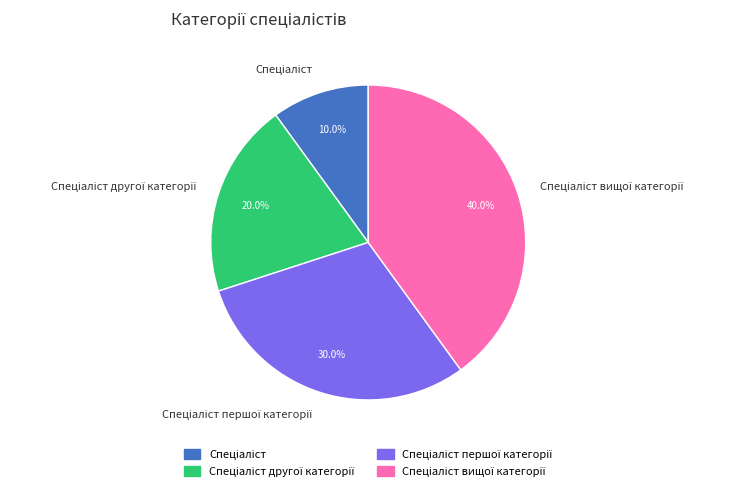

How many slices are in this pie chart?

4